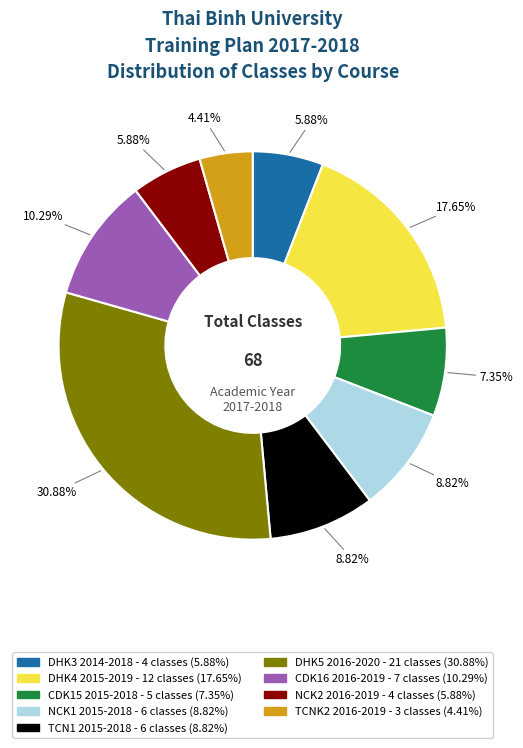

To the nearest percent, what is the combined percentage of NCK1 2015-2018 and CDK16 2016-2019?

19%